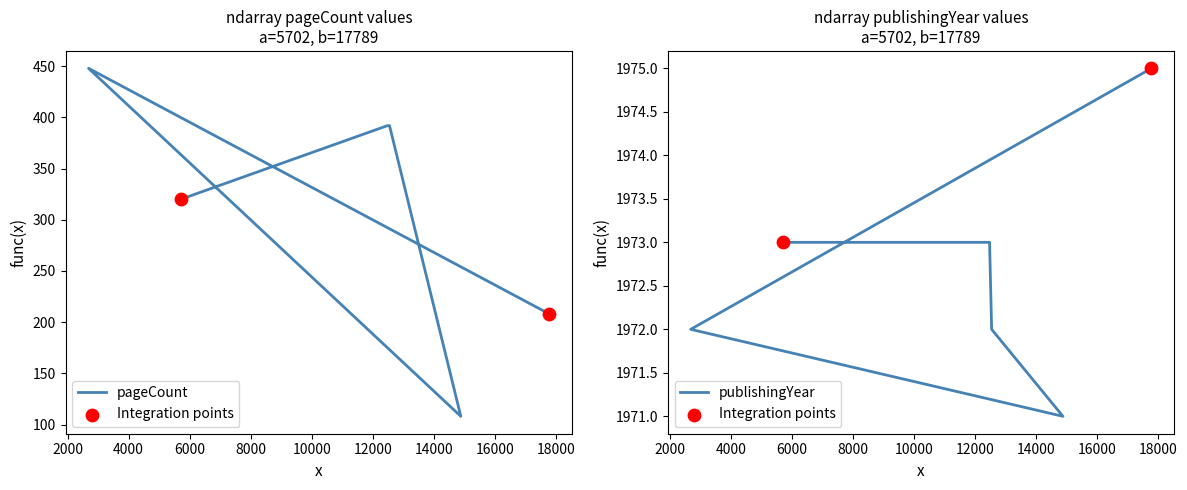

At which category is the sum across all series the highest?

2686